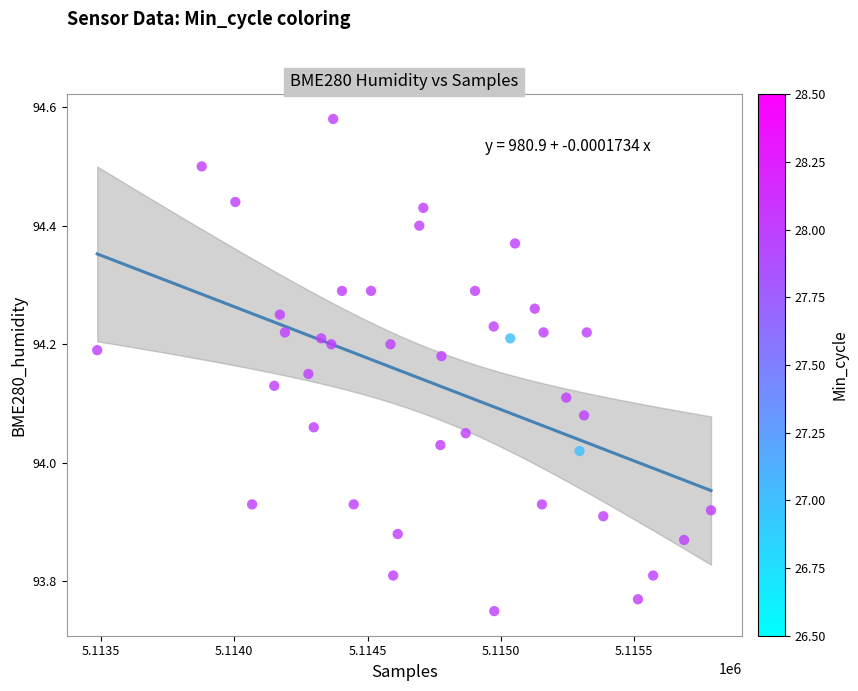

What is the range of Y values (max minus min)?

0.8